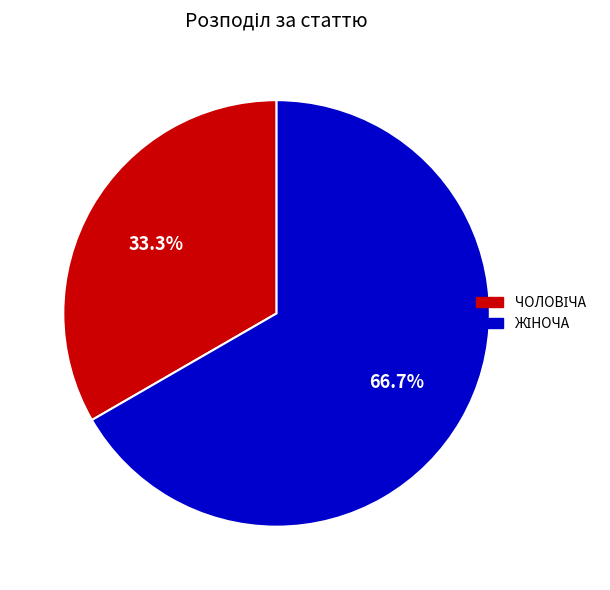

How many slices are in this pie chart?

2